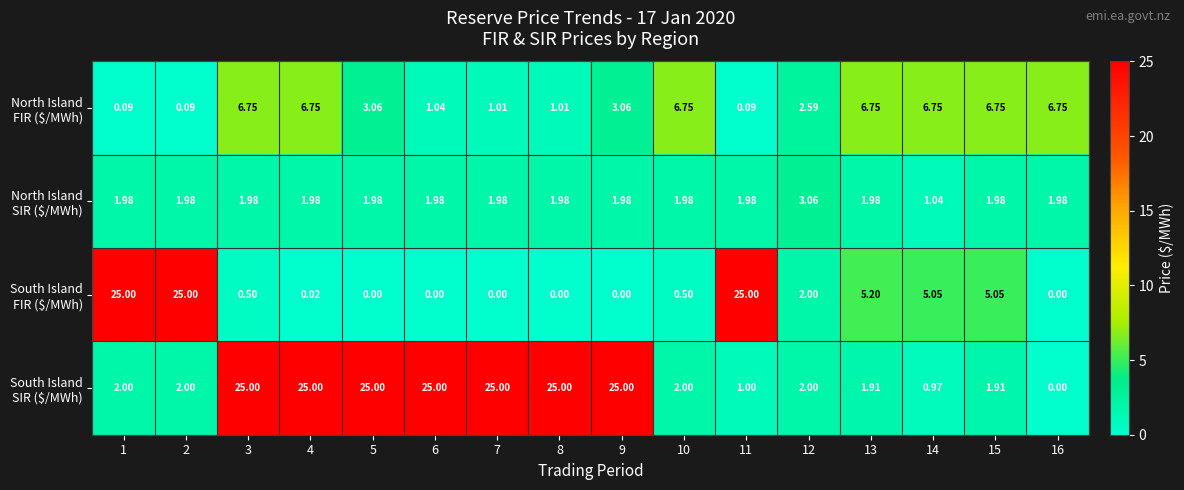

Rank the series by their maximum value, from highest to lowest.

South Island FIR ($/MWh), South Island SIR ($/MWh), North Island FIR ($/MWh), North Island SIR ($/MWh)